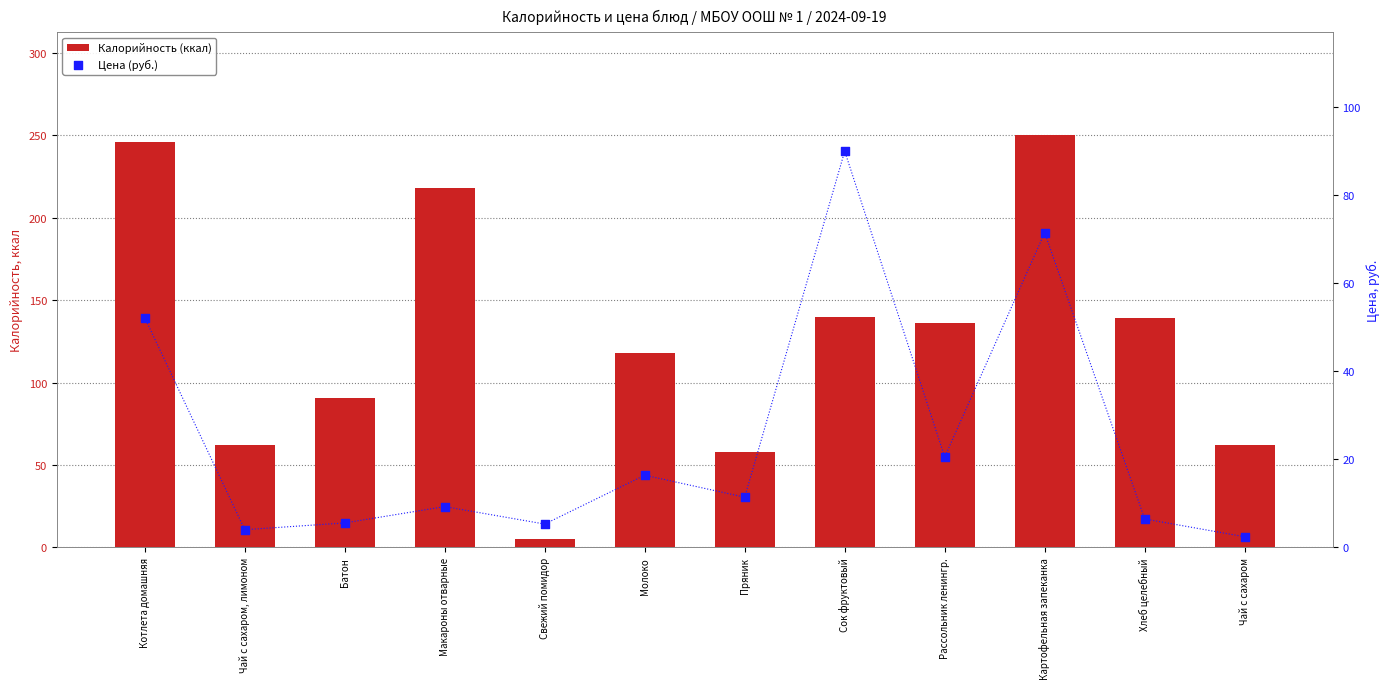

Which series reaches the minimum Y coordinate?

Цена (руб.)